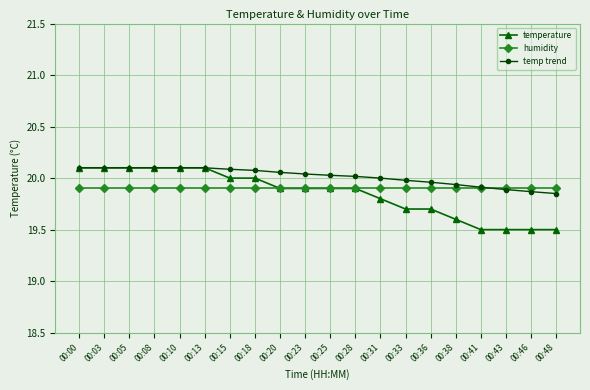

Which series has the largest total across all categories?

temp trend